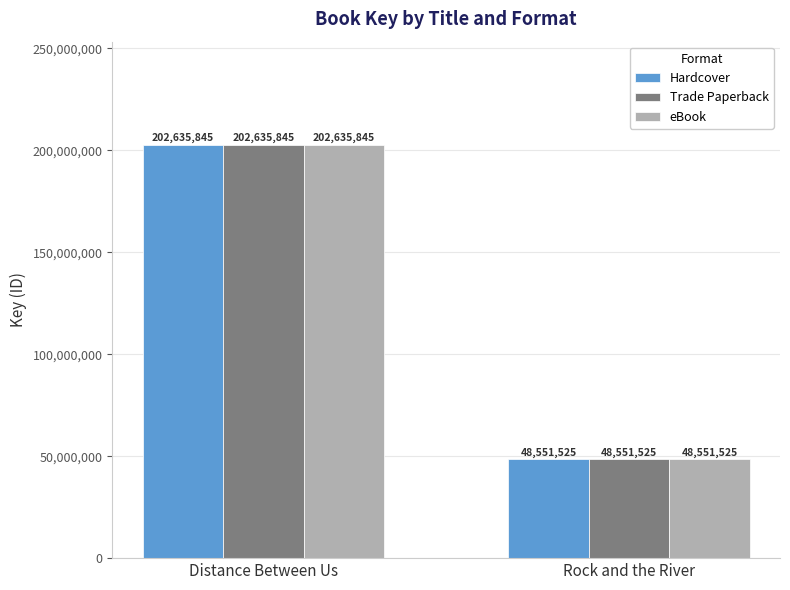

What is the minimum value shown in the chart?

48551525